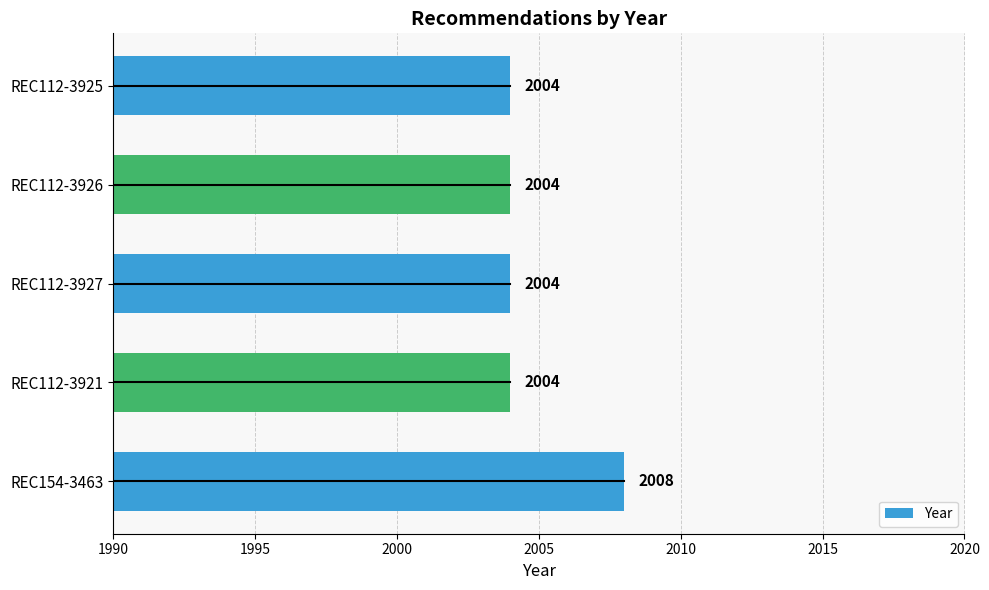

What is the maximum value shown in the chart?

2008